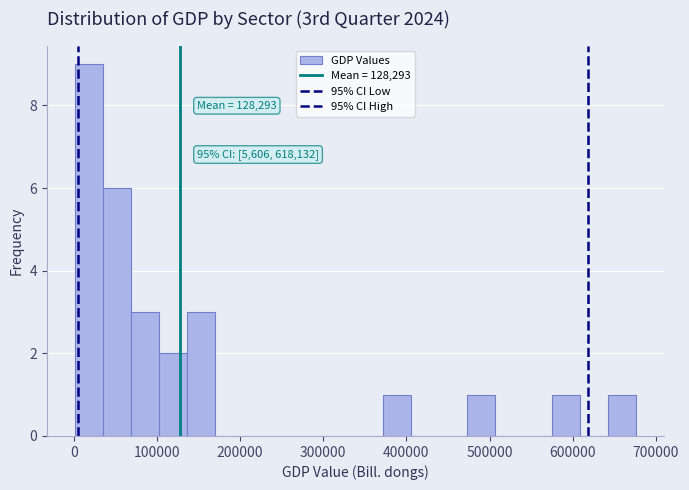

Around what value on the x-axis is the tallest bar? Give the approximate position of its centre, as read against the axis.

20000